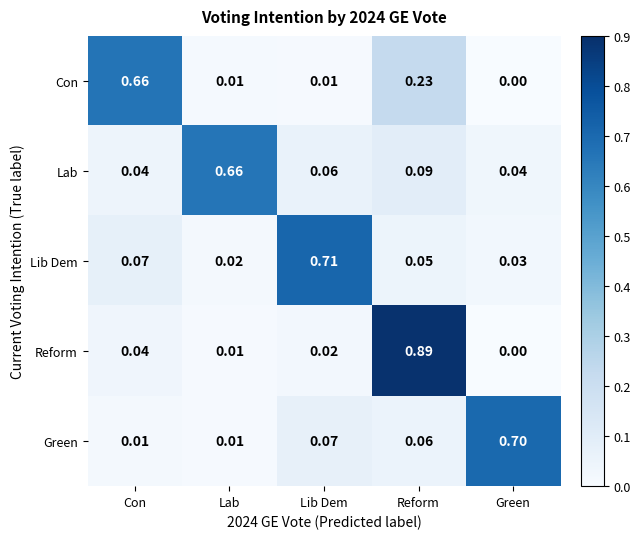

Which series changed the most between Reform and Green?

Reform